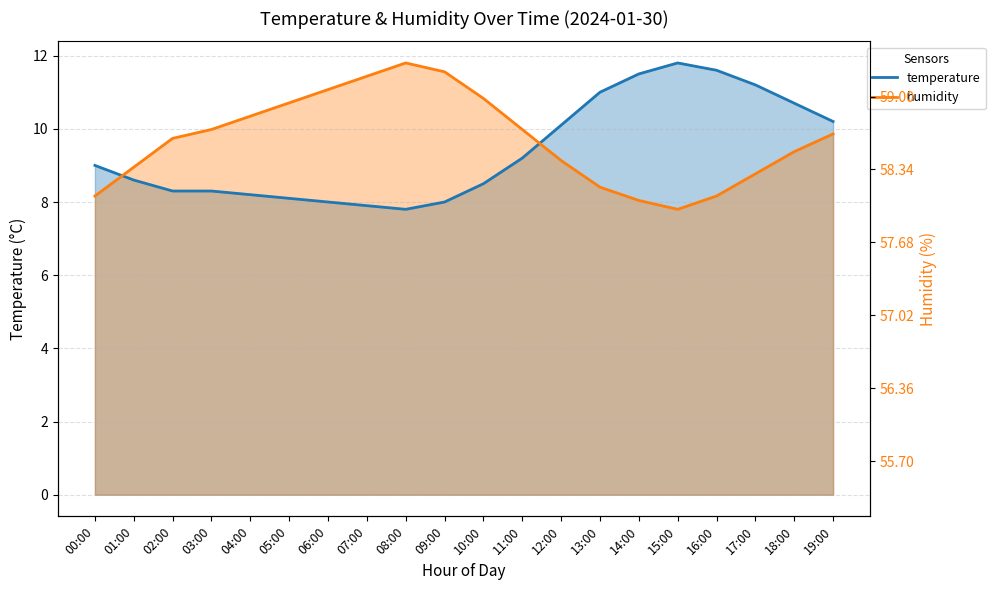

How many interior local peaks does the humidity series have?

1